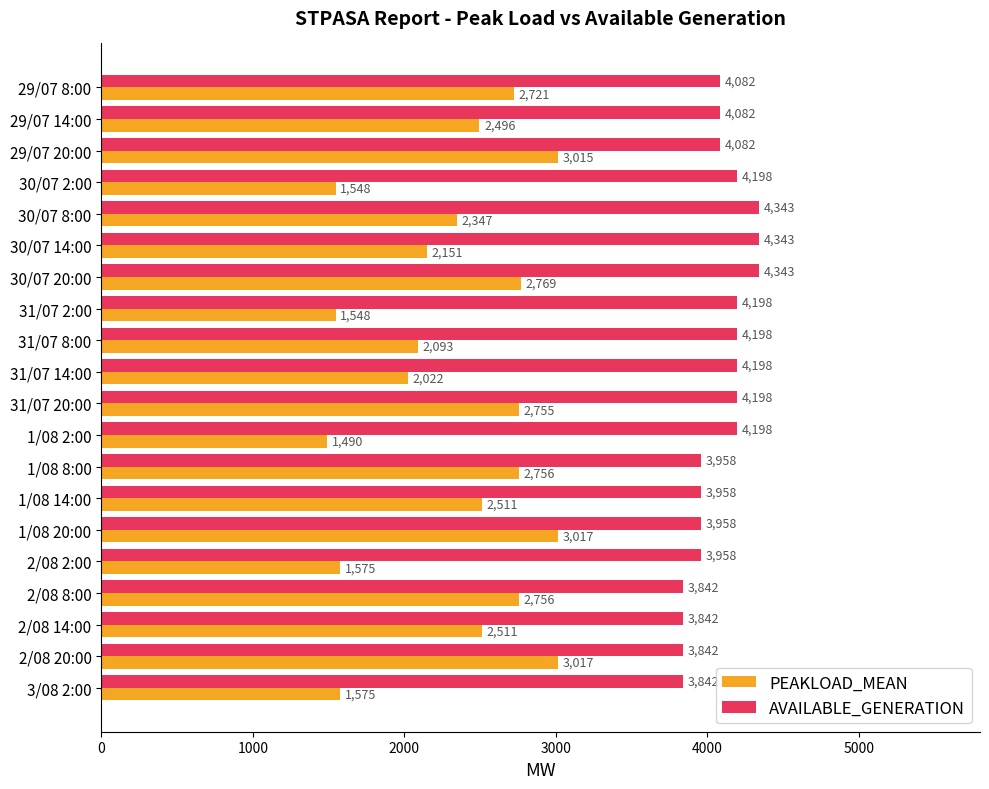

Which series has the widest spread of values?

PEAKLOAD_MEAN